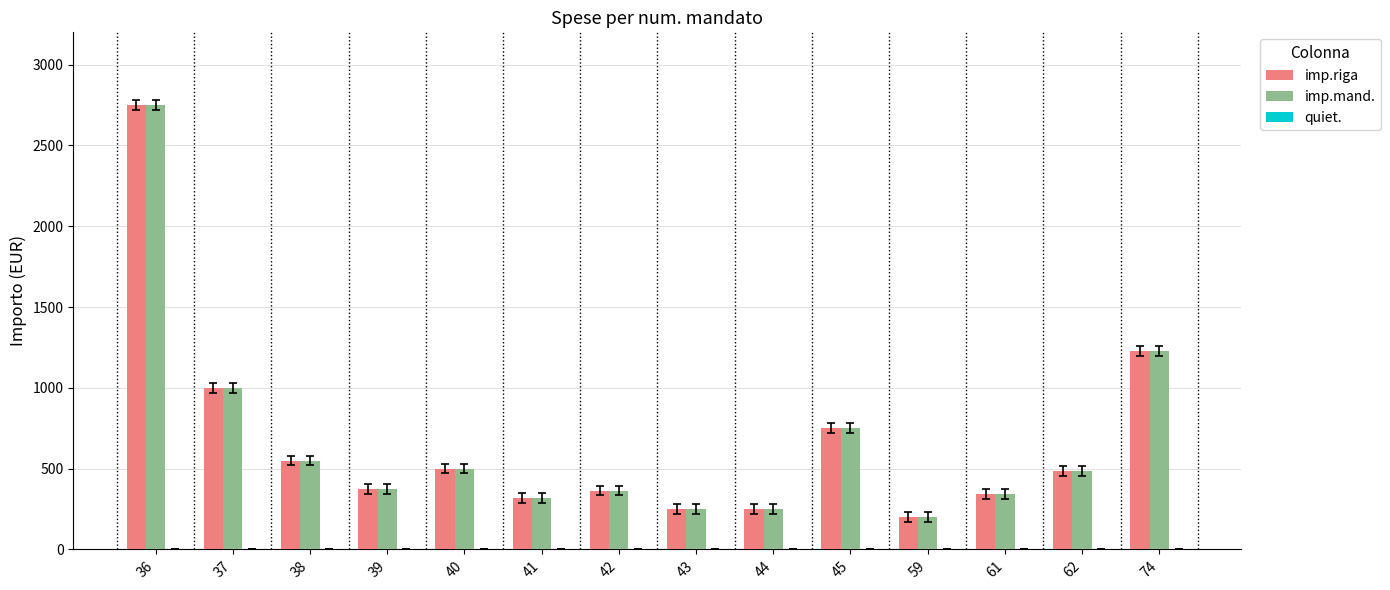

What is the maximum value for imp.riga?

2752.3